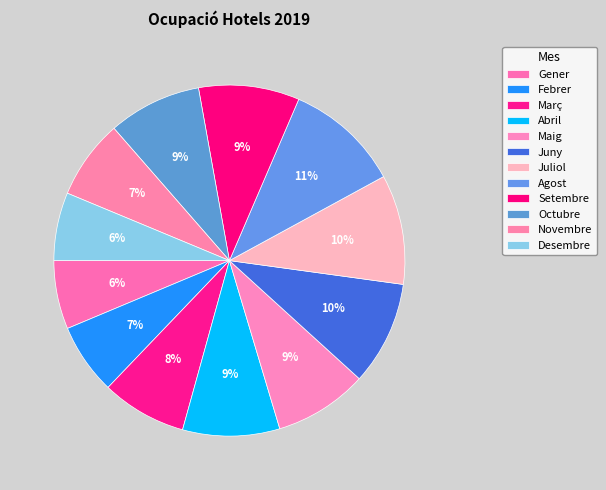

Combined, what portion of the pie is Gener and Maig?

14.9%